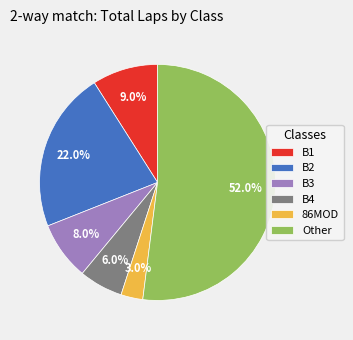

To the nearest percent, what is the average slice percentage?

17%